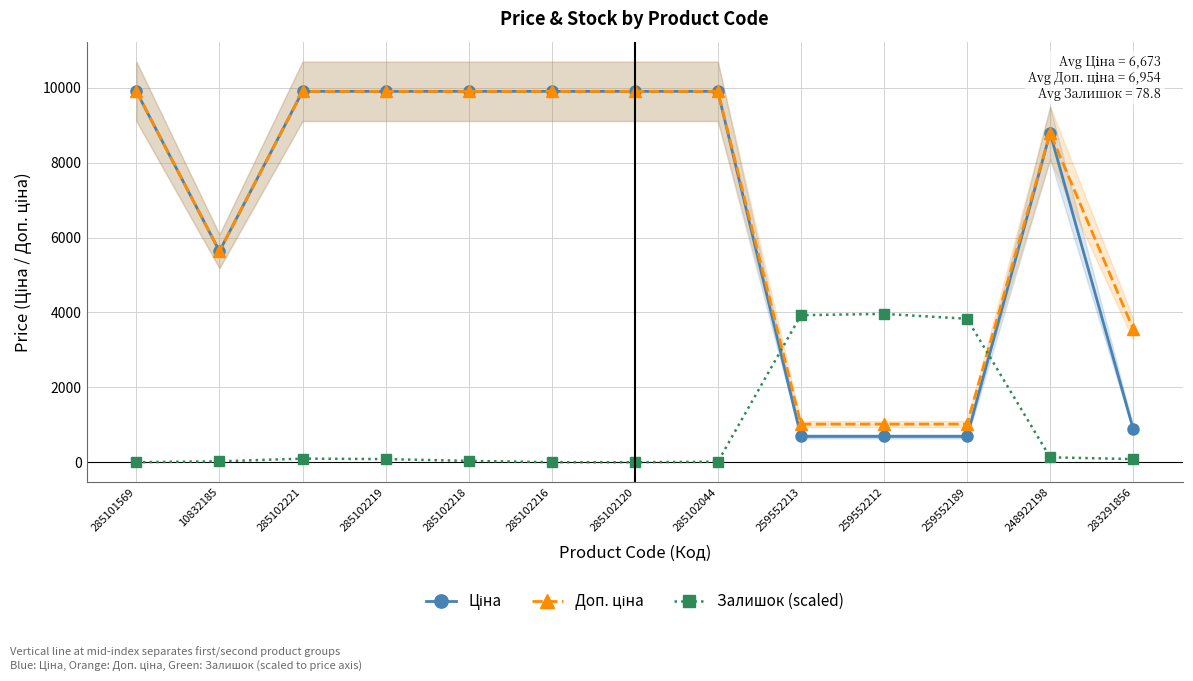

What is the sum of the Ціна values at 259552212 and 259552213?

1378.2